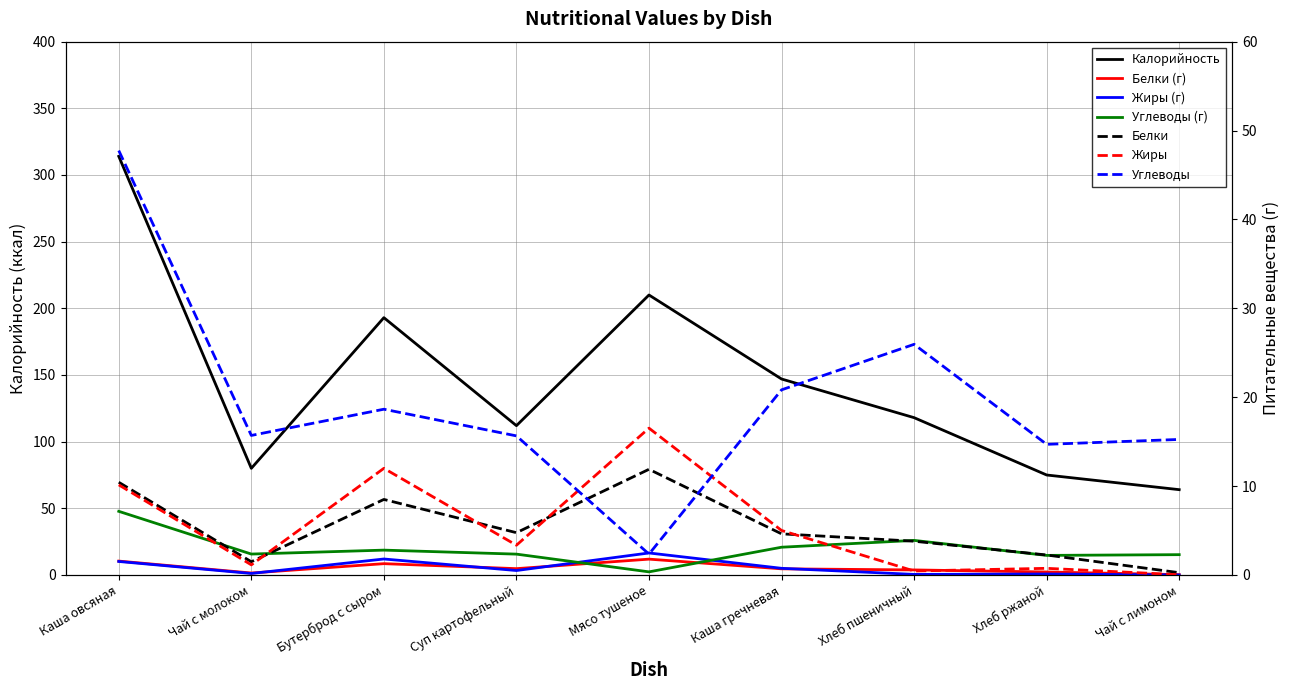

Count the number of categories in the chart.

9